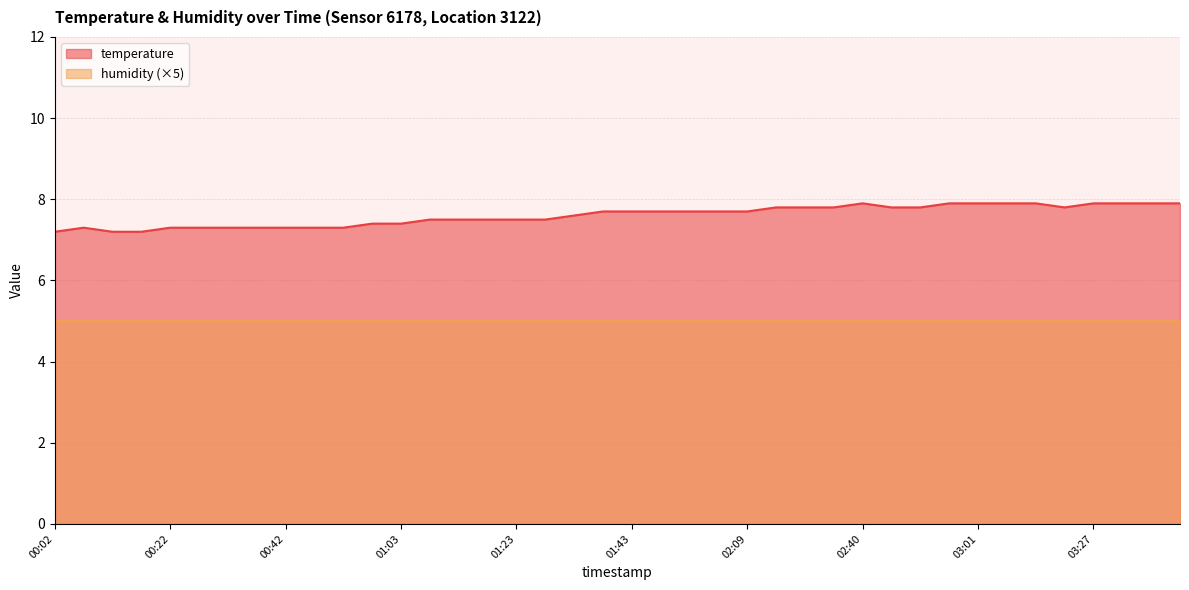

What is the average value?

7.6